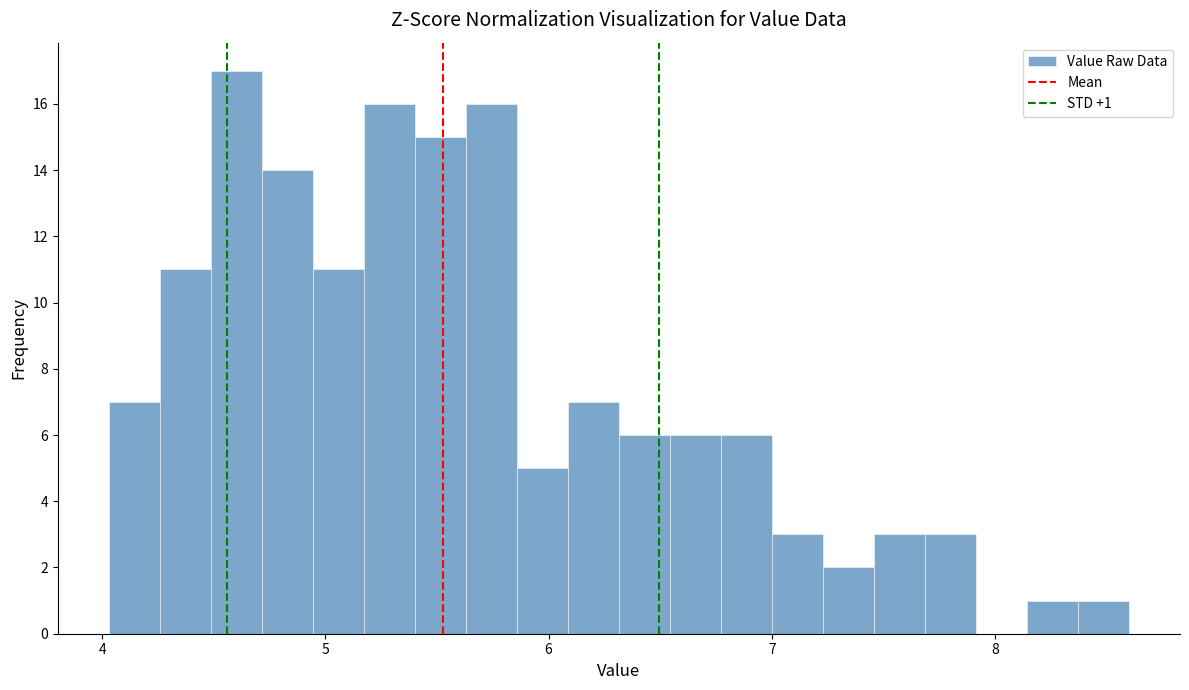

Around what value on the x-axis is the tallest bar? Give the approximate position of its centre, as read against the axis.

4.6